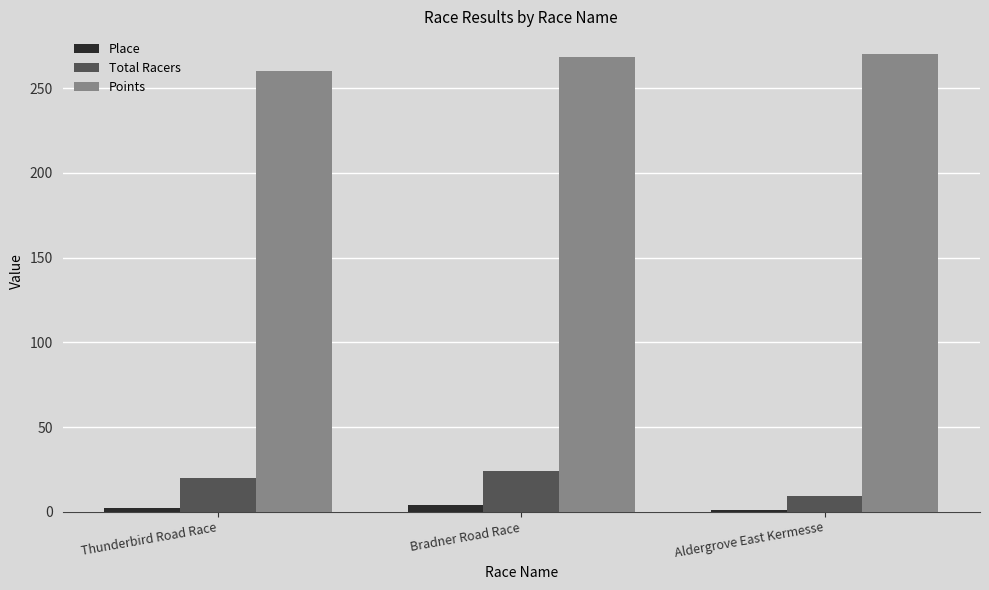

Is it true that Total Racers equals 20.0 at Thunderbird Road Race?

True